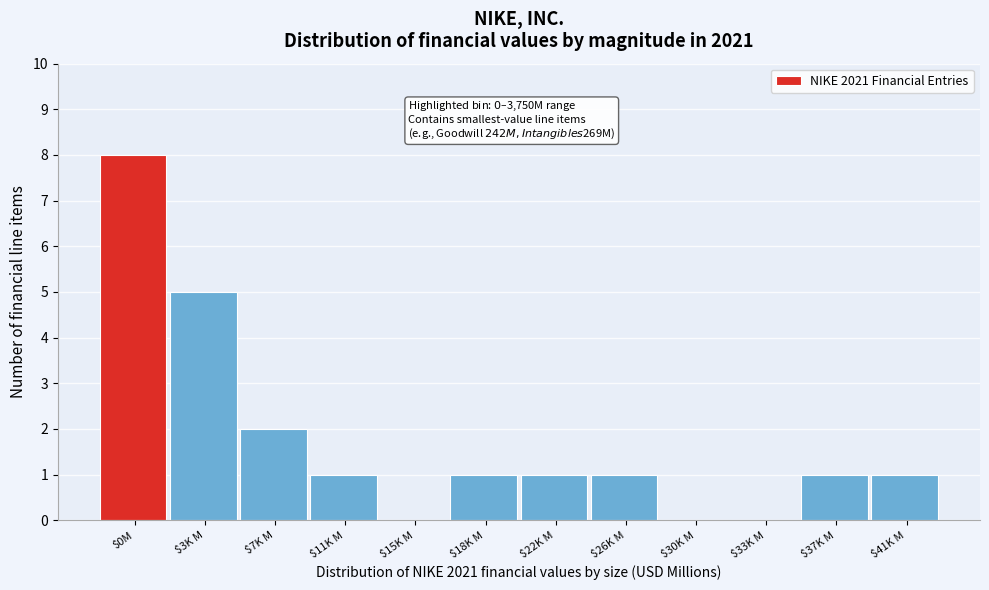

What is the greatest value displayed?

8